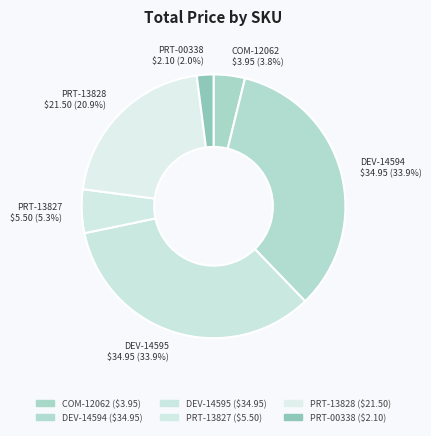

How many slices are in this pie chart?

6